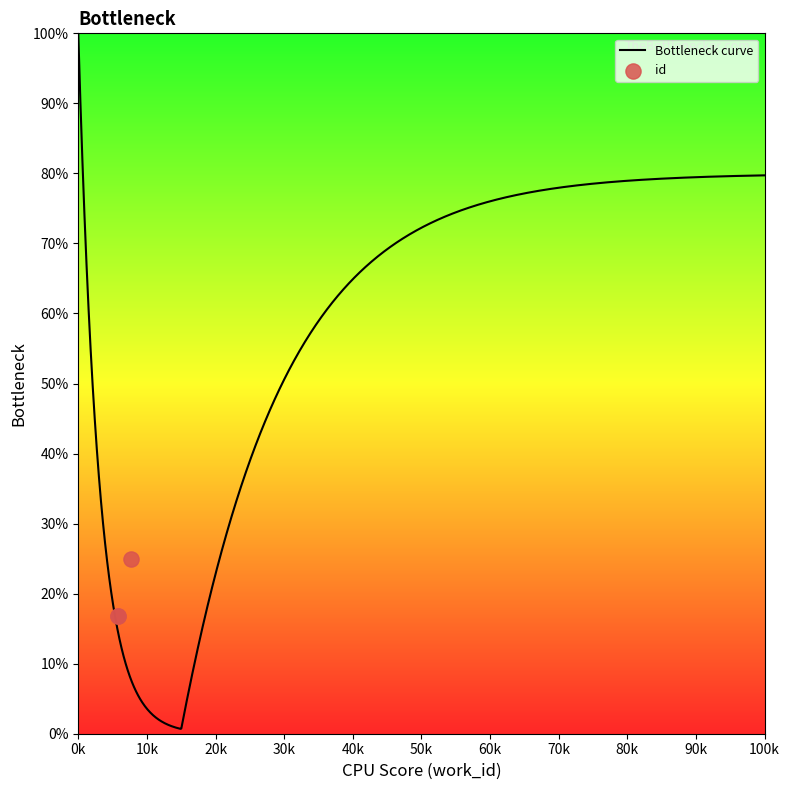

Between 5775 and 5775, which is larger?

5775